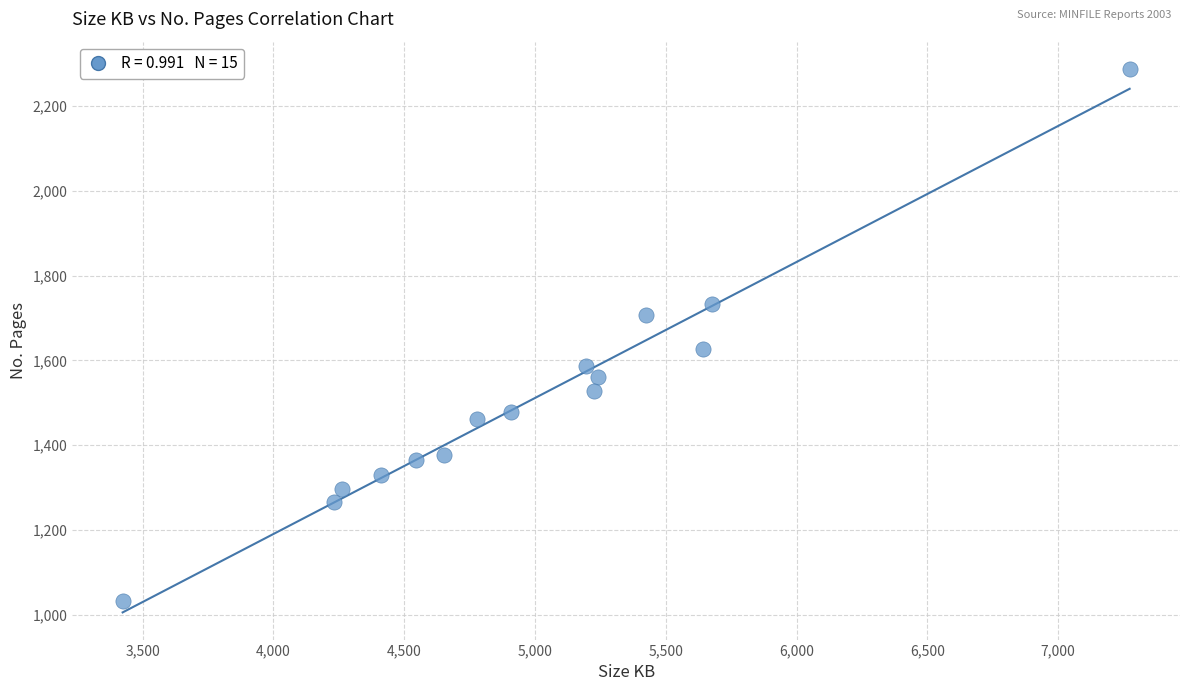

What is the range of X values (max minus min)?

3849